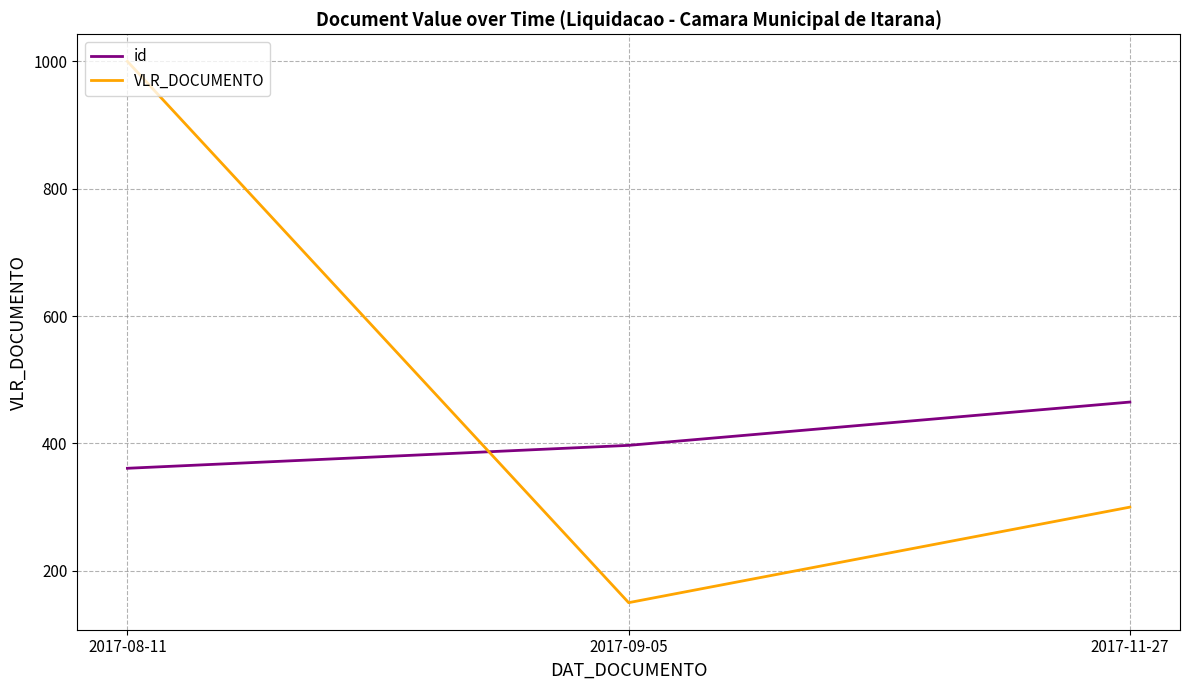

At 2017-11-27, list the series in order from smallest to largest.

VLR_DOCUMENTO, id